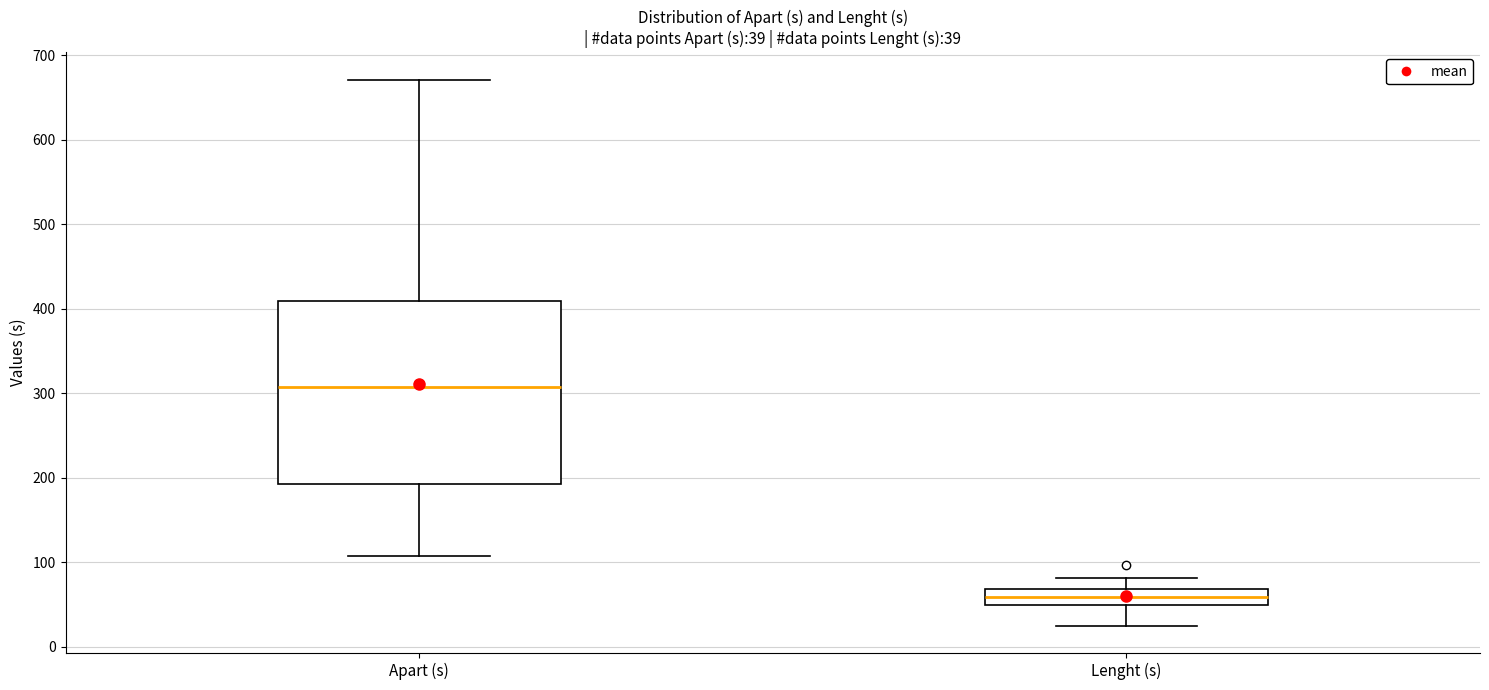

Which box's median line is the highest?

Apart (s)